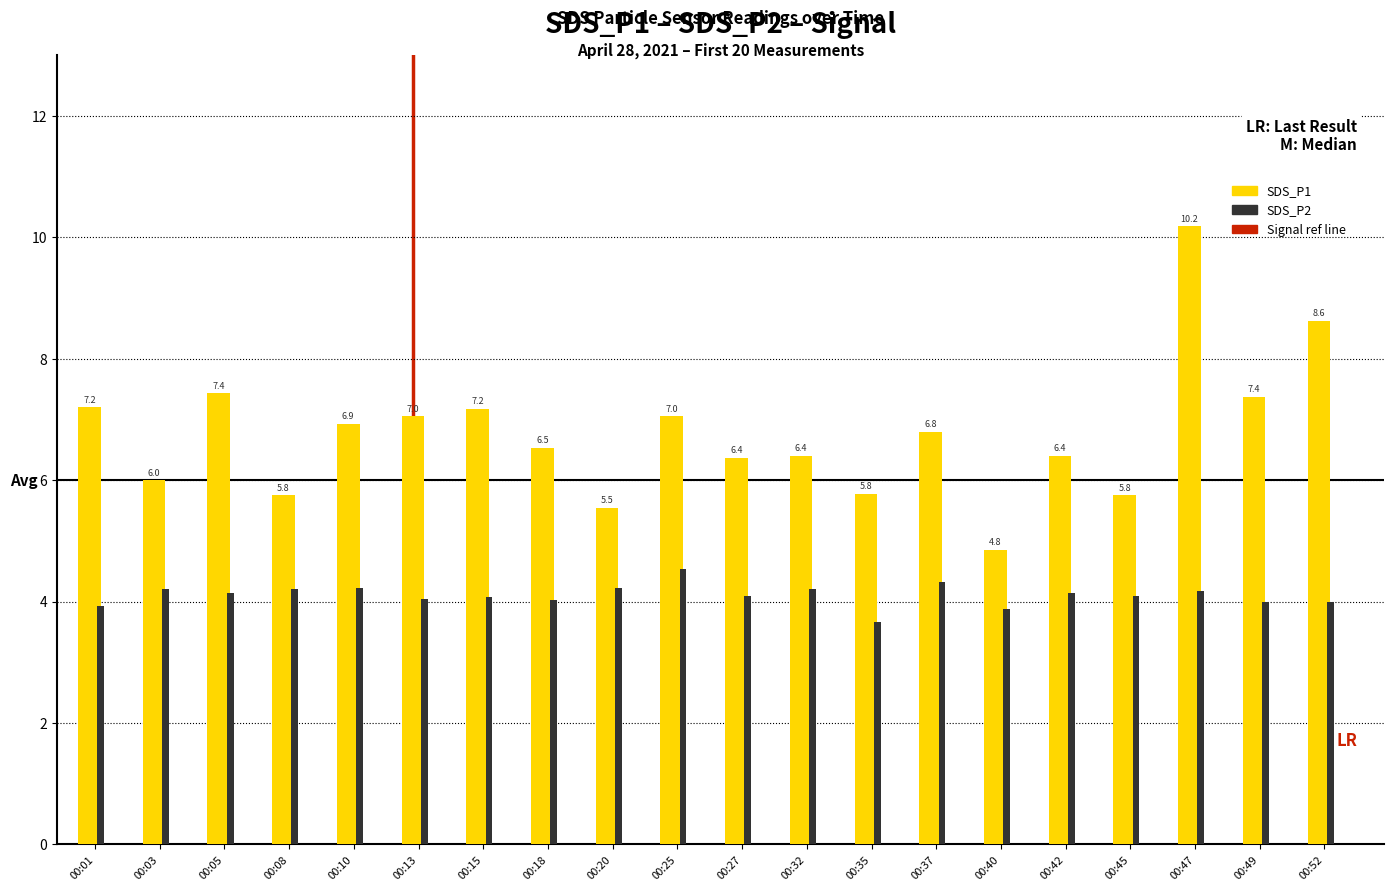

How many data points does each series have?

20